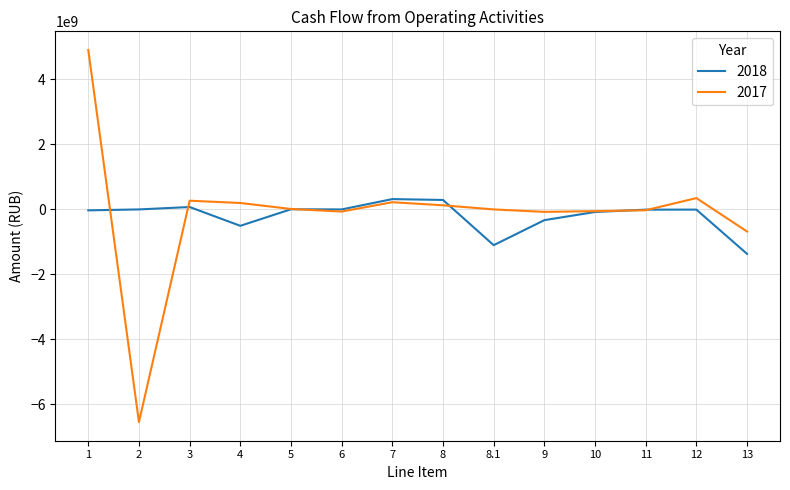

What is the minimum value shown in the chart?

-6545288150.3